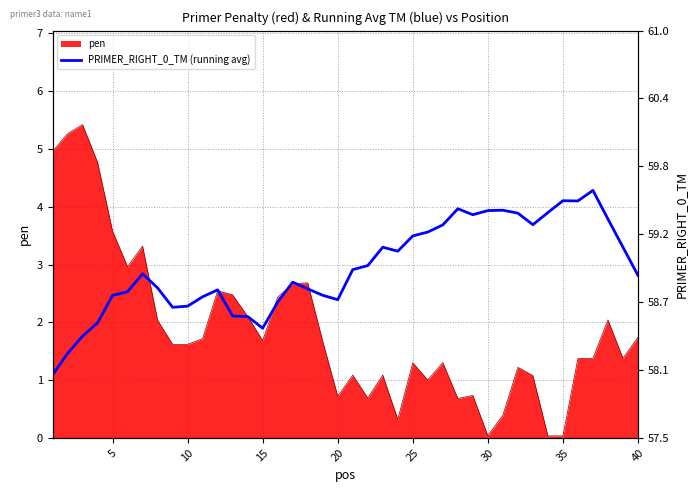

True or false: there are more than 1 points higher than both neighbors.

True